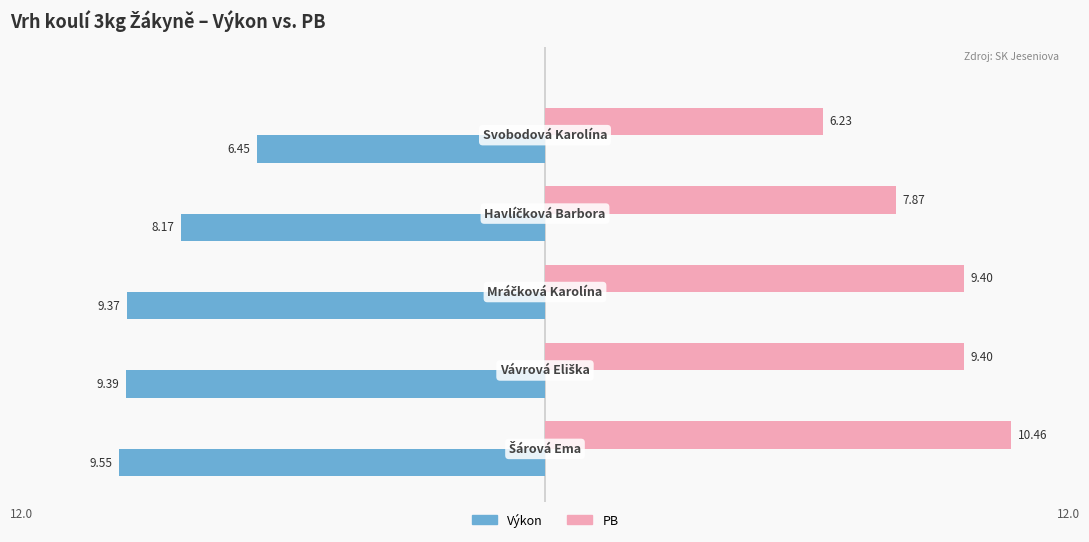

What is the sum of all Výkon values?

-42.9